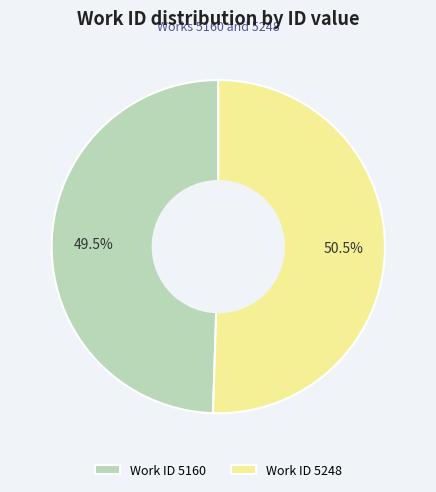

Which category has the smallest portion of the pie?

Work ID 5160